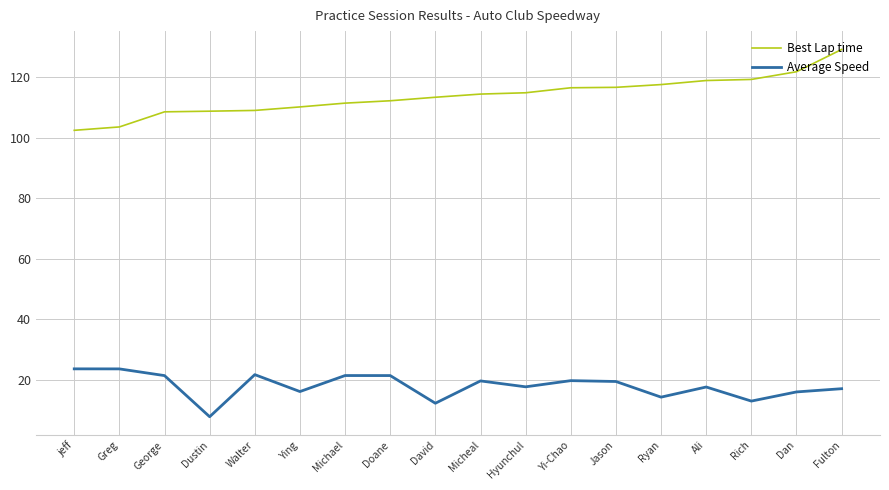

What are all the series names shown in the legend?

Best Lap time, Average Speed